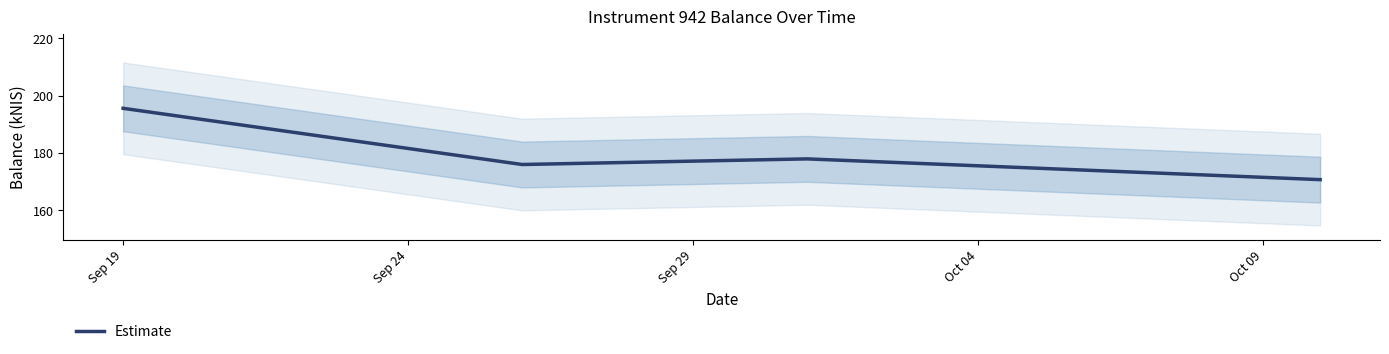

In Estimate, how many points are lower than both neighbors (excluding endpoints)?

1